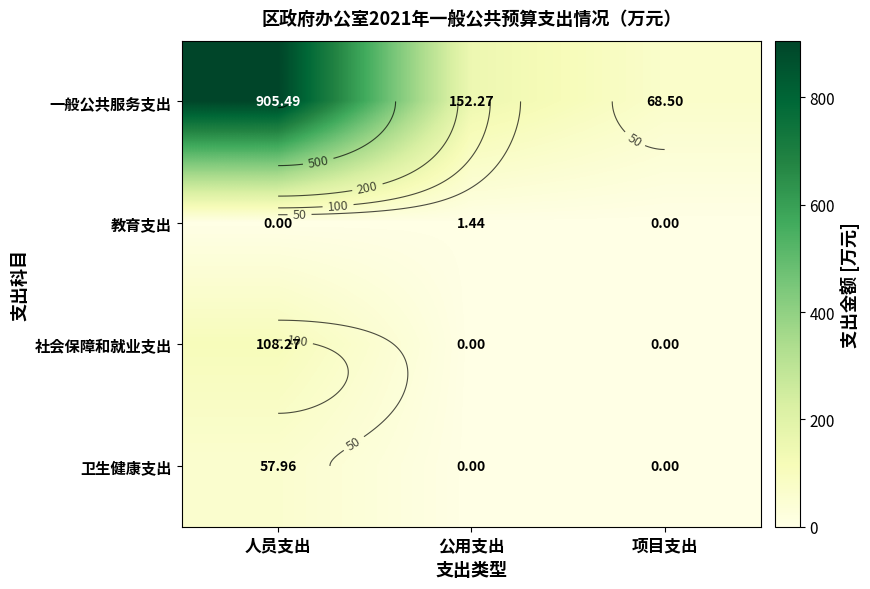

Which has a higher value, 人员支出 or 项目支出?

人员支出